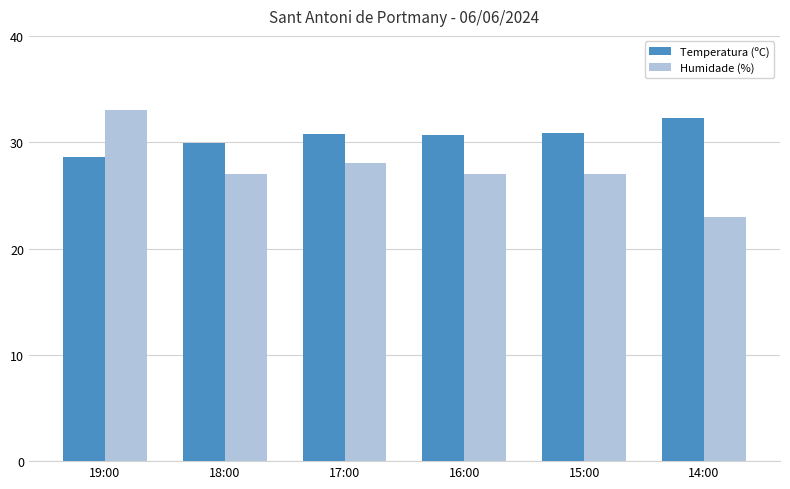

What is the label of the 6th bar from the right?

19:00